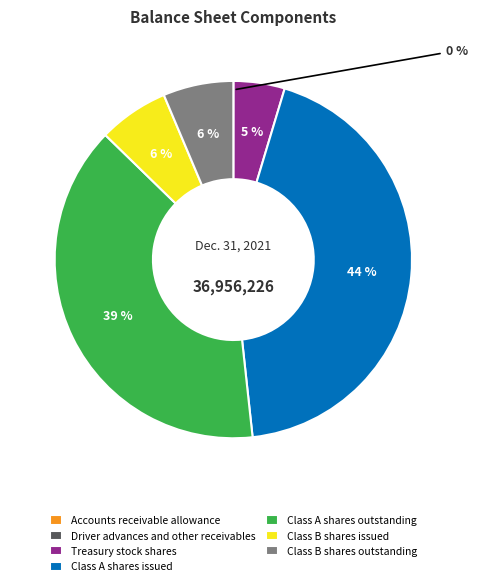

Which has a higher value, Class A shares outstanding or Class A shares issued?

Class A shares issued